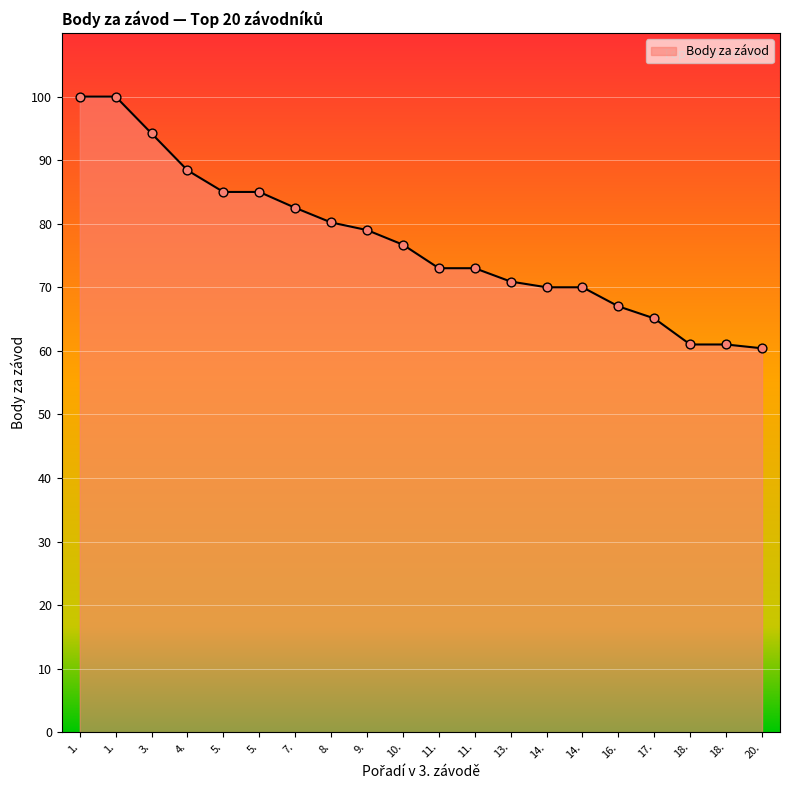

Which has a higher value, 20. or 18.?

18.